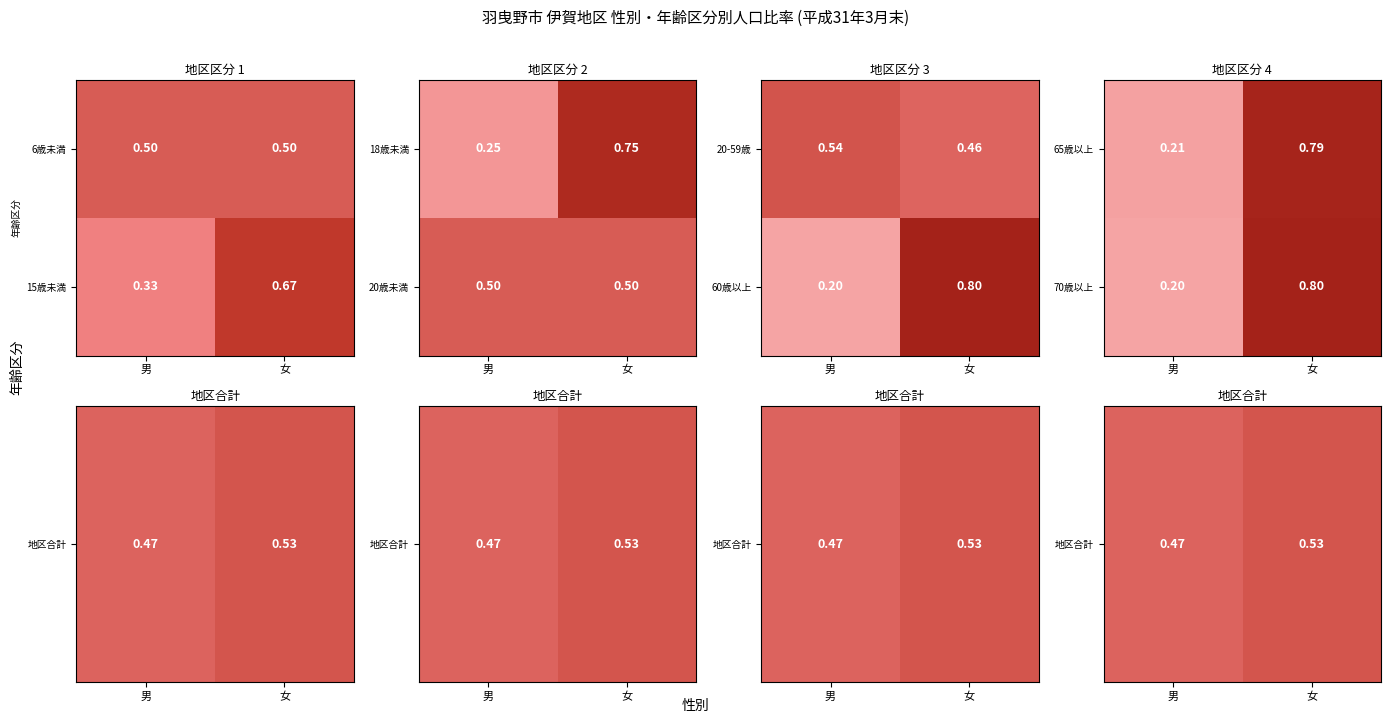

Is the value of 70歳以上 at 男 greater than the value of 65歳以上 at 女?

No